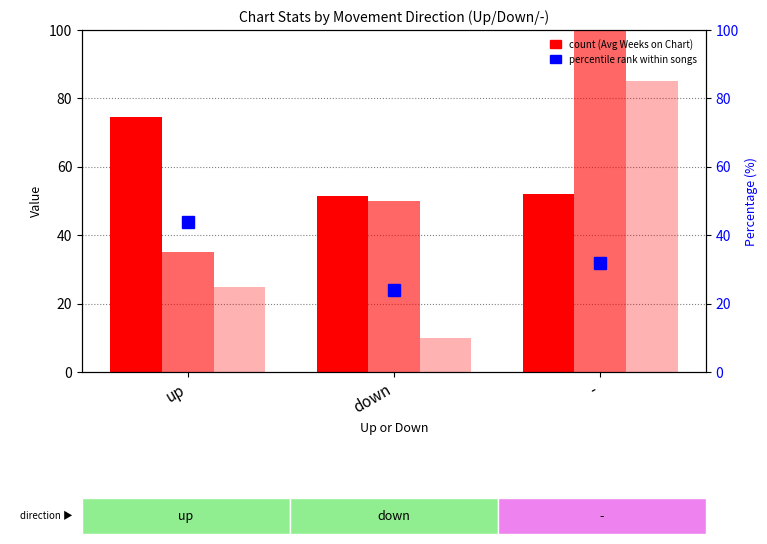

At how many categories does at least one series exceed 135?

1